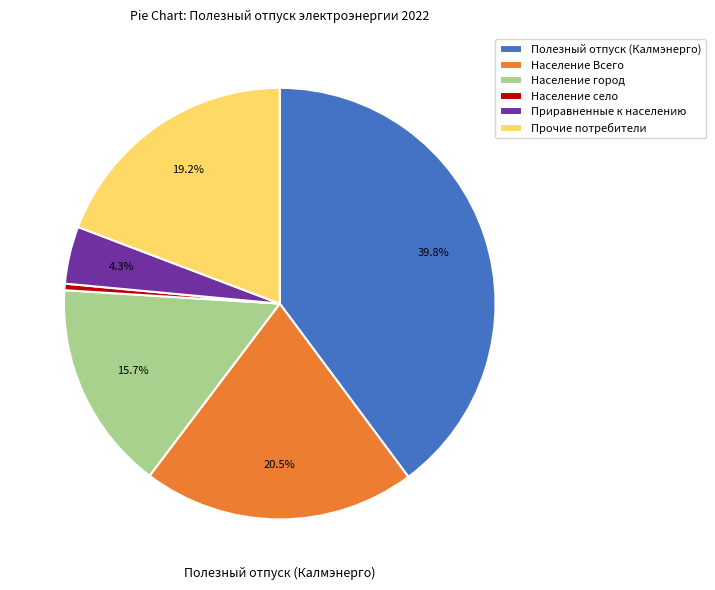

What is the total percentage of Население Всего and Полезный отпуск (Калмэнерго)?

60.3%